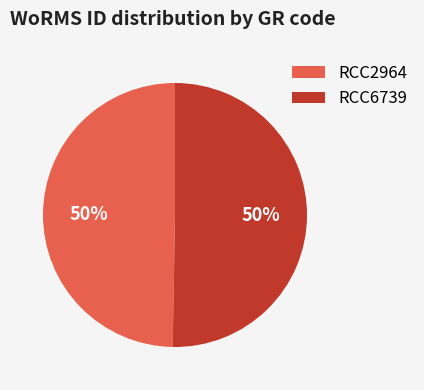

What is the ratio of the value at RCC2964 to the value at RCC6739?

1.0